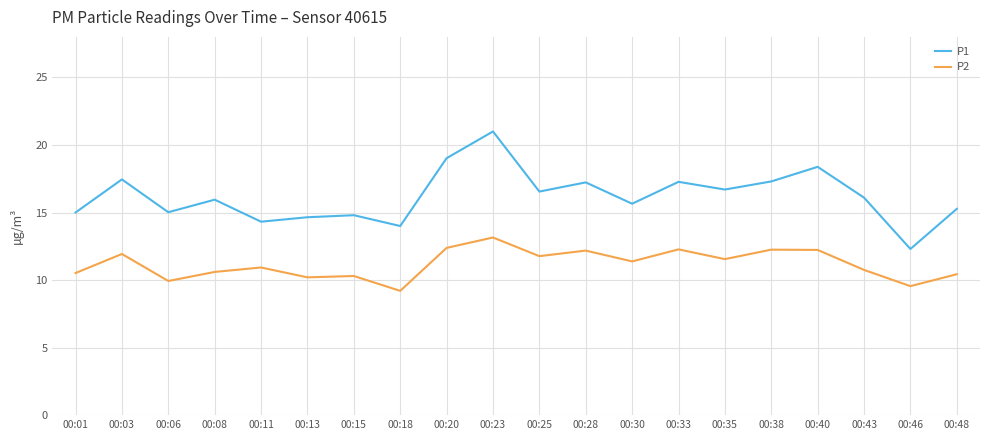

At which category is the sum across all series the highest?

00:23